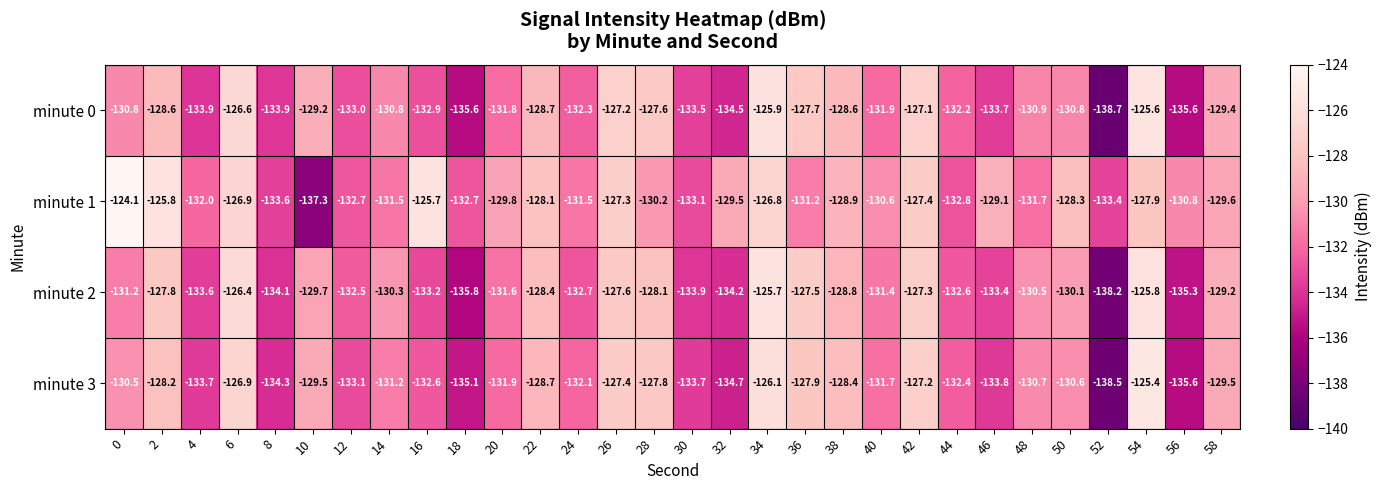

Which series has the largest total across all categories?

minute 1